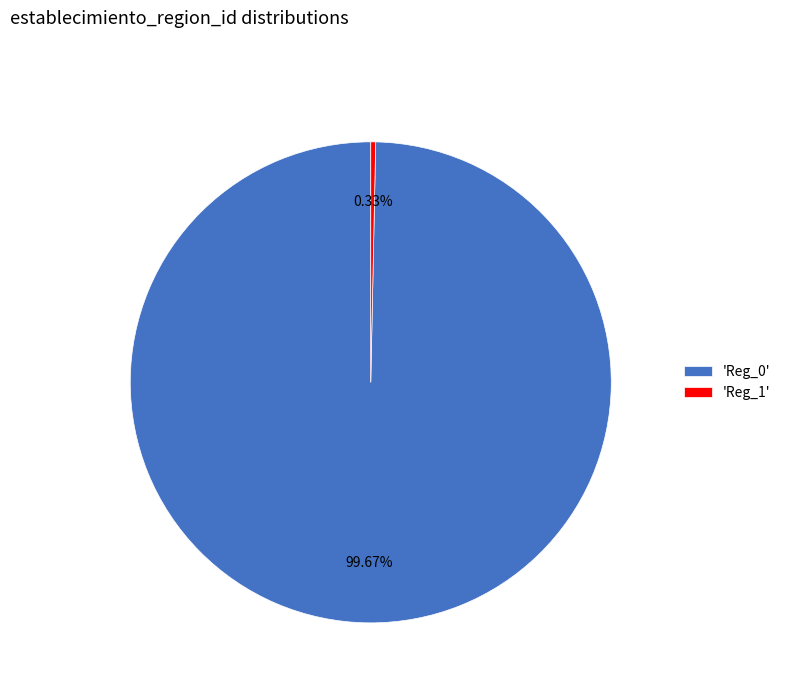

How many segments does this pie chart have?

2